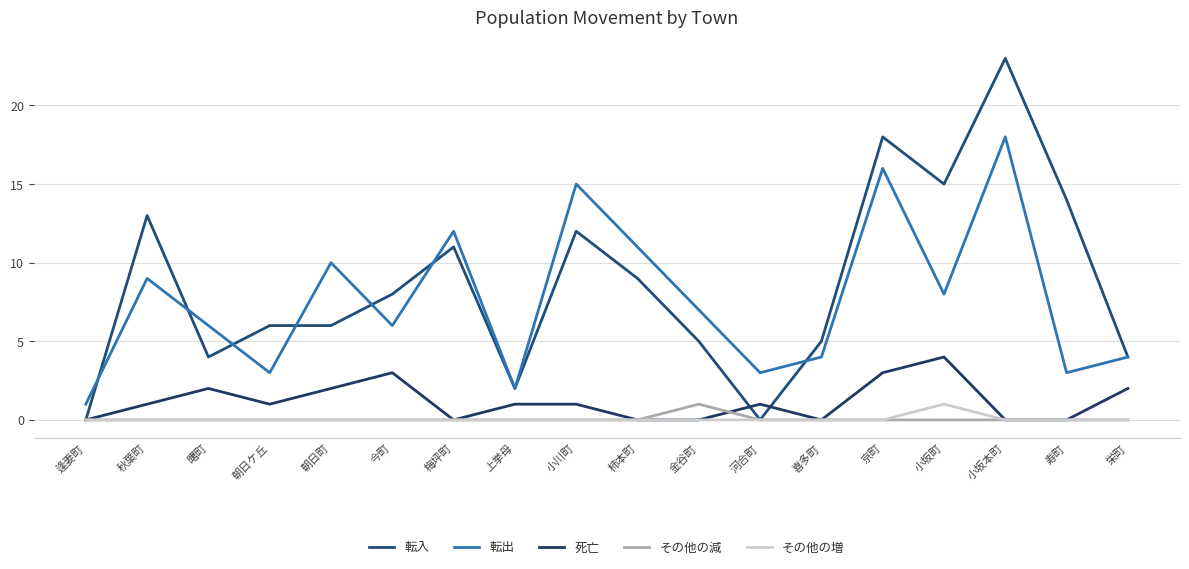

How many lines are shown in the chart?

5